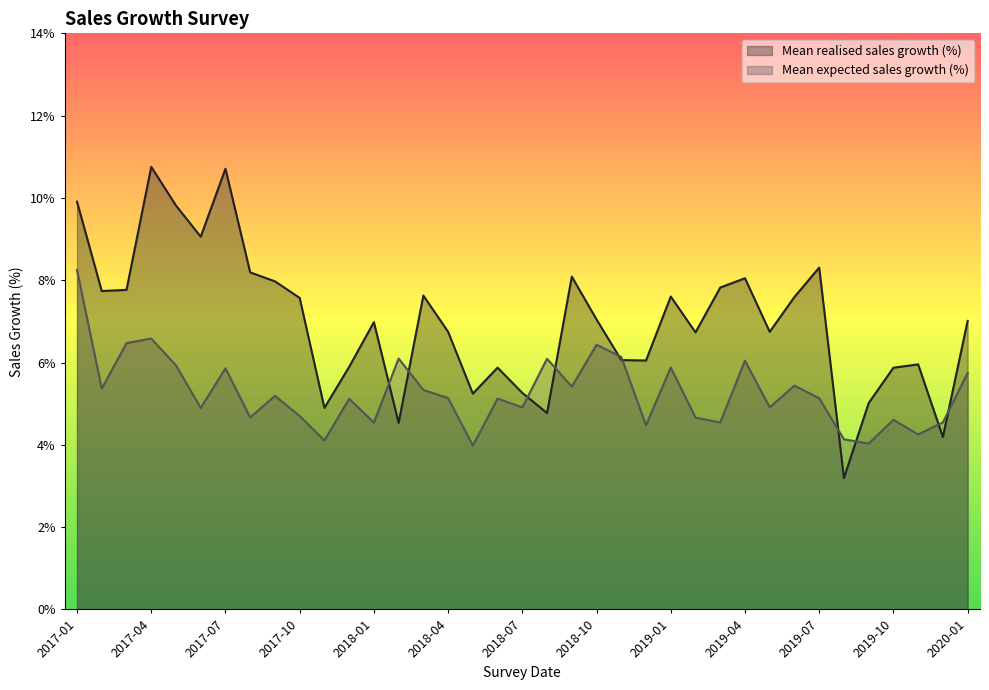

Reading left to right, list all the values displayed in this chart.

Mean realised sales growth (%): 2017-01=9.9	2017-02=7.7	2017-03=7.8	2017-04=10.8	2017-05=9.8	2017-06=9.1	2017-07=10.7	2017-08=8.2	2017-09=8.0	2017-10=7.6	2017-11=4.9	2017-12=5.9	2018-01=7.0	2018-02=4.5	2018-03=7.6	2018-04=6.7	2018-05=5.2	2018-06=5.9	2018-07=5.3	2018-08=4.8	2018-09=8.1	2018-10=7.0	2018-11=6.1	2018-12=6.0	2019-01=7.6	2019-02=6.7	2019-03=7.8	2019-04=8.0	2019-05=6.7	2019-06=7.6	2019-07=8.3	2019-08=3.2	2019-09=5.0	2019-10=5.9	2019-11=6.0	2019-12=4.2	2020-01=7.0
Mean expected sales growth (%): 2017-01=8.2	2017-02=5.4	2017-03=6.5	2017-04=6.6	2017-05=5.9	2017-06=4.9	2017-07=5.9	2017-08=4.7	2017-09=5.2	2017-10=4.7	2017-11=4.1	2017-12=5.1	2018-01=4.5	2018-02=6.1	2018-03=5.3	2018-04=5.1	2018-05=4.0	2018-06=5.1	2018-07=4.9	2018-08=6.1	2018-09=5.4	2018-10=6.4	2018-11=6.1	2018-12=4.5	2019-01=5.9	2019-02=4.7	2019-03=4.5	2019-04=6.0	2019-05=4.9	2019-06=5.4	2019-07=5.1	2019-08=4.1	2019-09=4.0	2019-10=4.6	2019-11=4.3	2019-12=4.5	2020-01=5.7